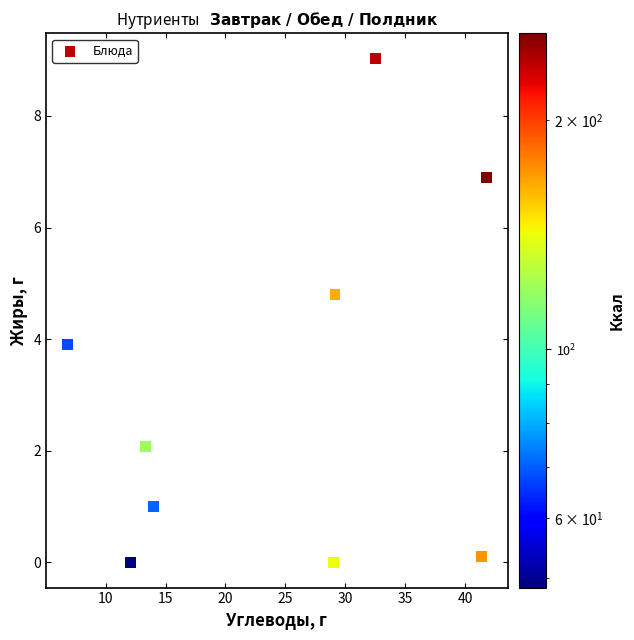

What Y value in the scatter plot is closest to 4?

3.9